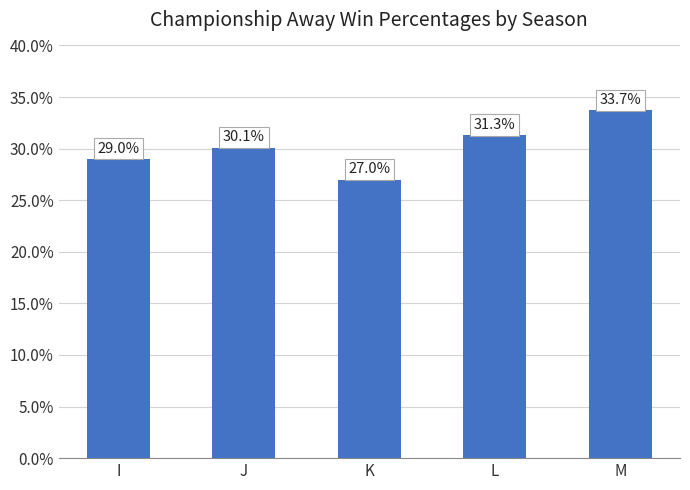

Reading right to left, what are all the values shown in this chart?

33.7	31.3	27.0	30.1	29.0